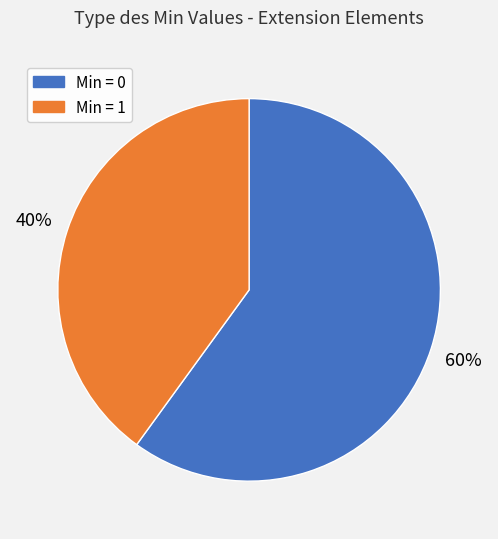

Is there any slice that represents more than half of the pie?

Yes